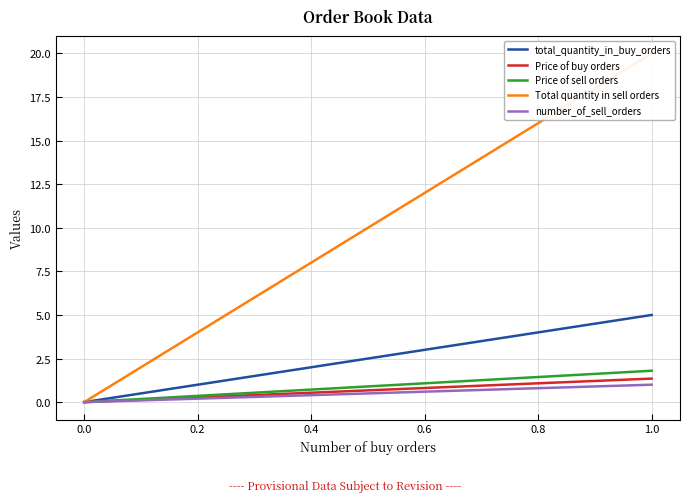

What are all the series names shown in the legend?

total_quantity_in_buy_orders, Price of buy orders, Price of sell orders, Total quantity in sell orders, number_of_sell_orders